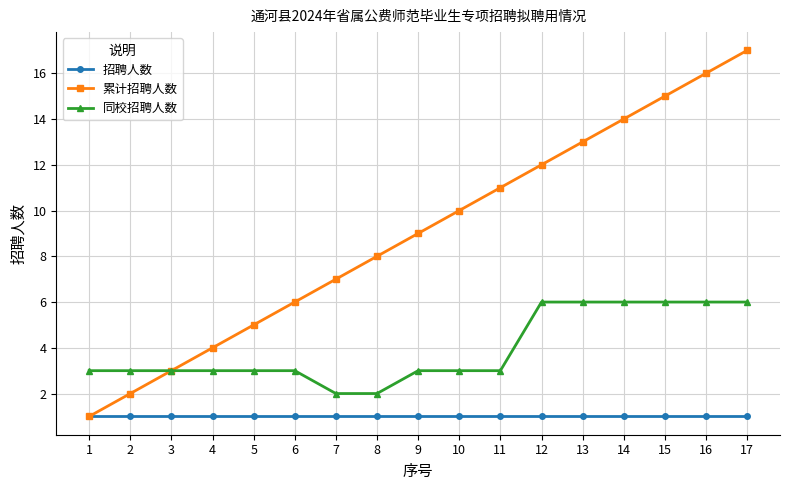

What is the maximum value shown in the chart?

17